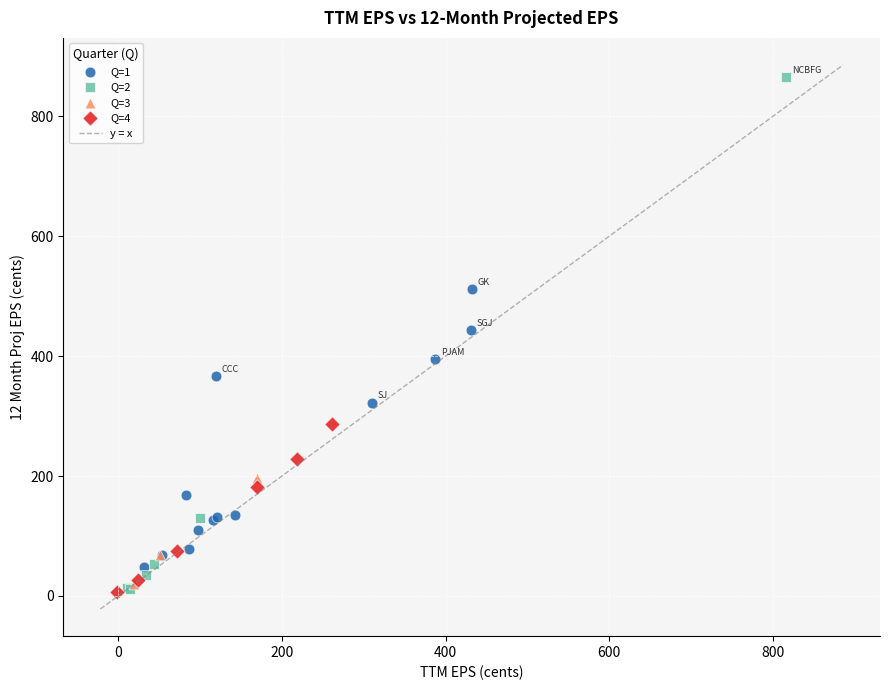

Which series reaches the maximum Y coordinate?

Q=2